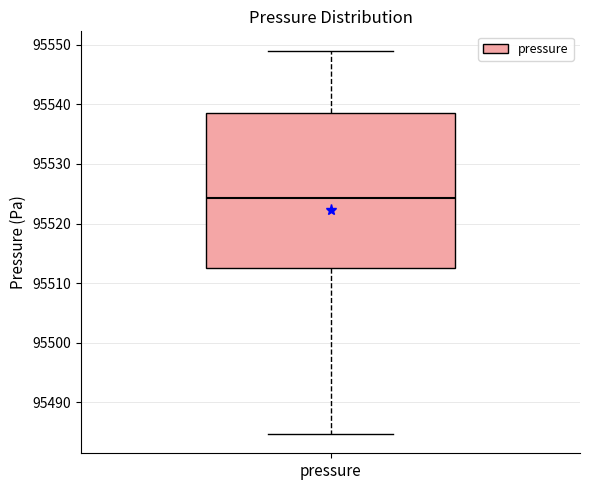

Transcribe this box plot: give where the median line is, the range the box spans, and where the two whiskers end, as read against the y-axis. The values are not printed on the chart, so give them approximately, as read against the axis.

median 95524, box 95513 to 95539, whiskers 95485 to 95549